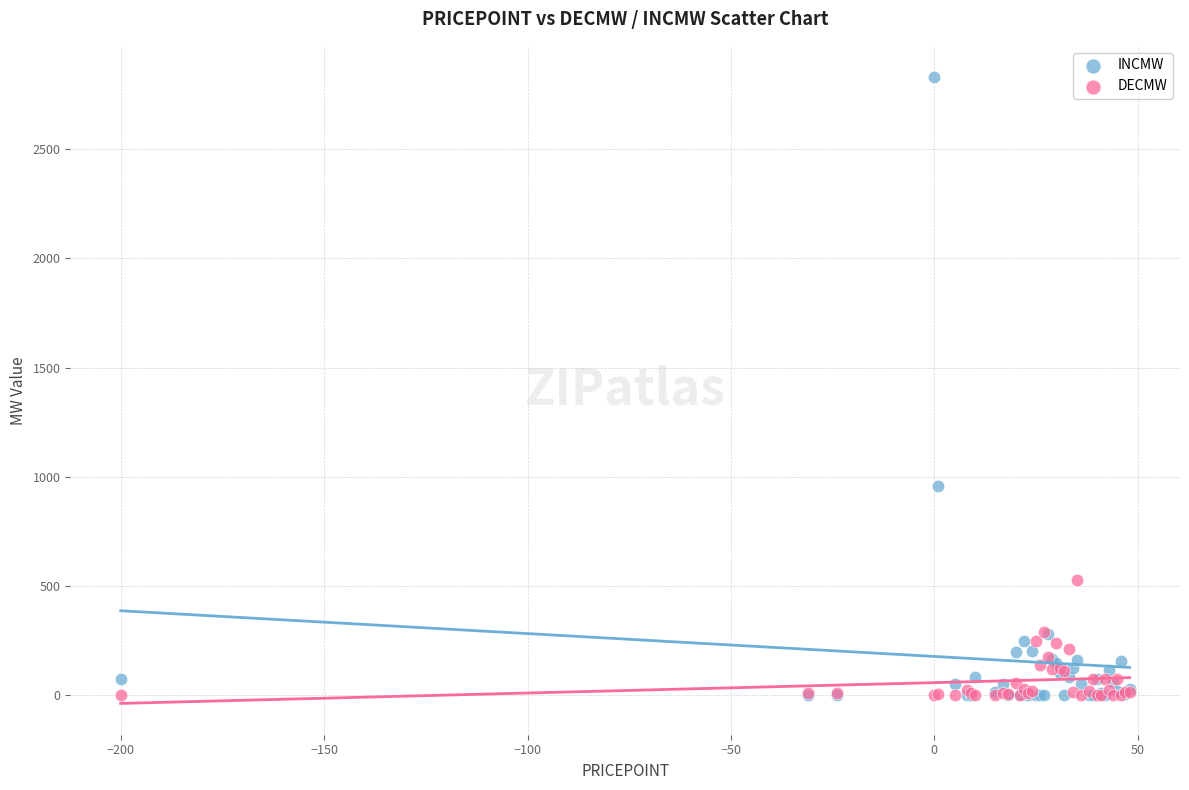

What are all the series names shown in the legend?

INCMW, DECMW